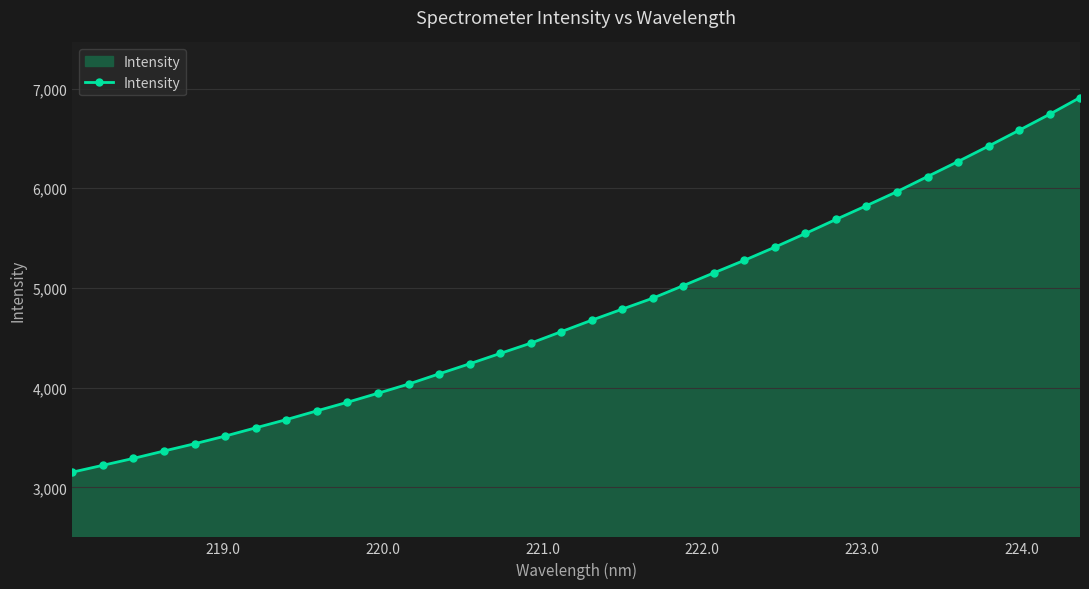

What is the greatest value displayed?

6909.6